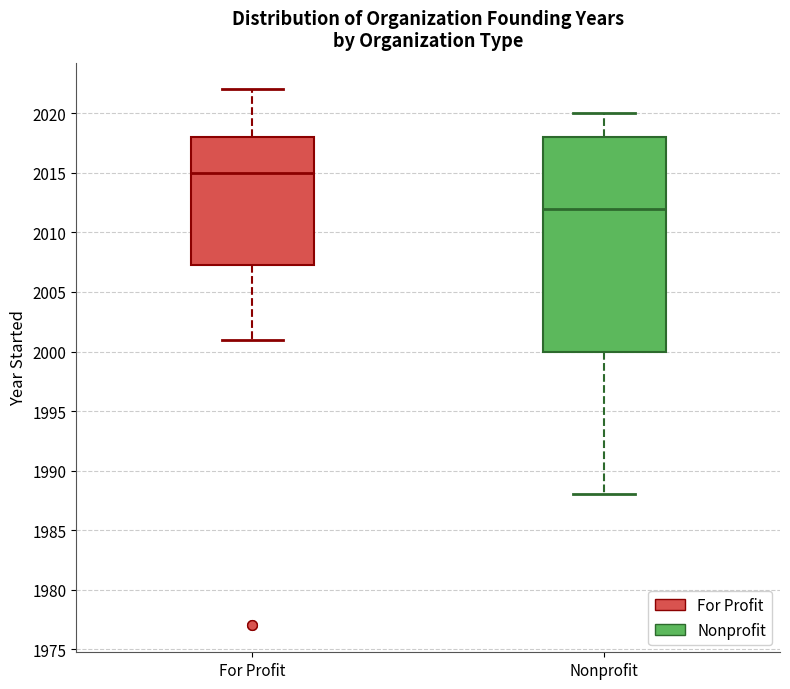

Comparing the boxes themselves (not the whiskers), which one is the tallest?

Nonprofit